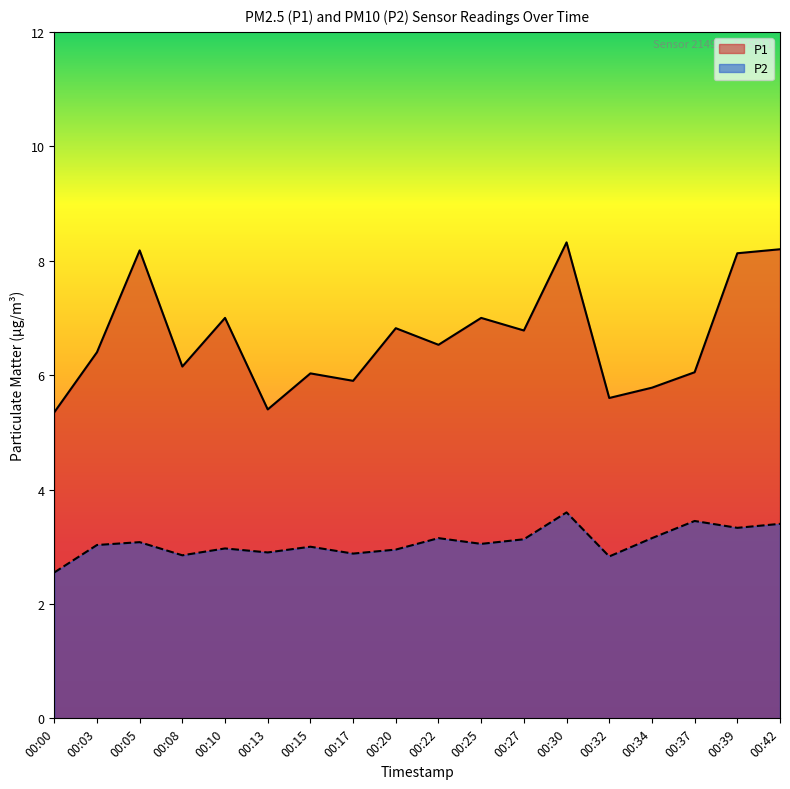

Which series has the largest total across all categories?

P1